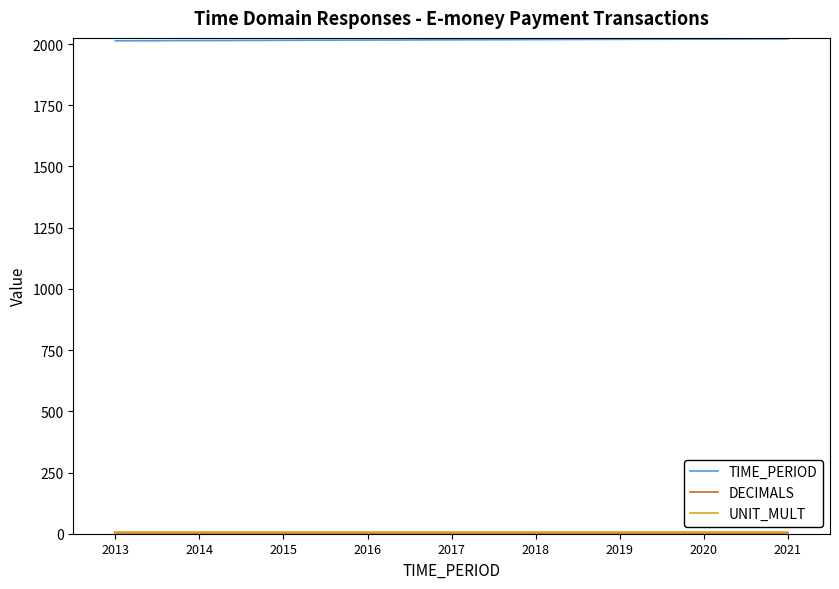

Does the chart have visible grid lines?

No